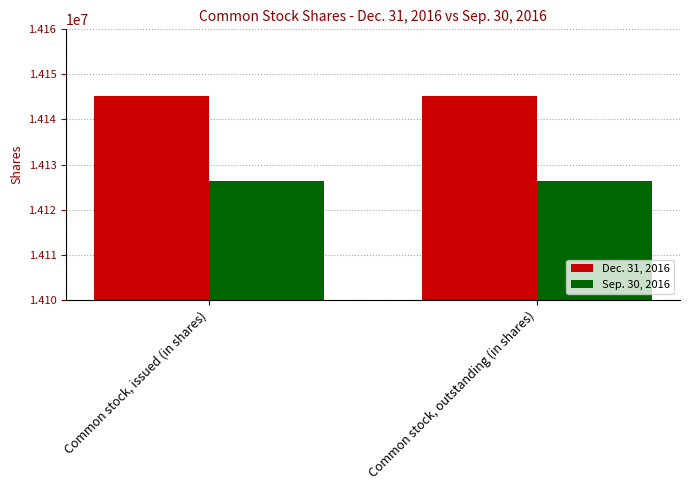

At how many categories does at least one series exceed 14127183?

2